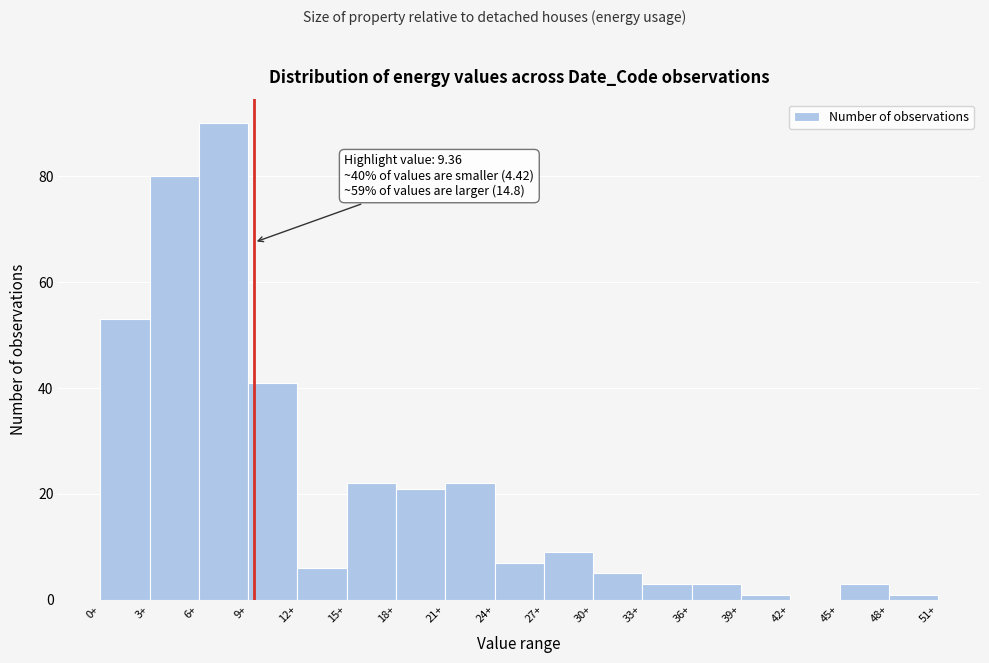

Over which range of the x-axis is the bar tallest?

6 to 9